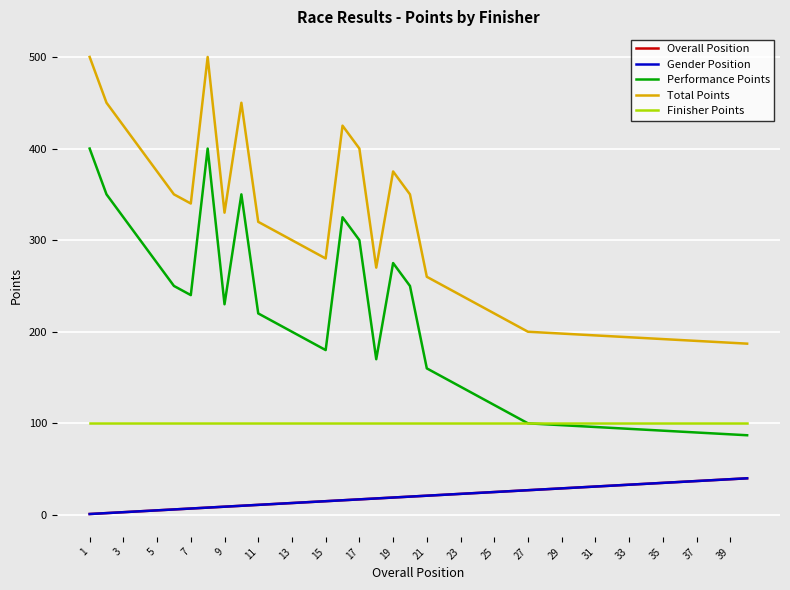

Is this an area chart (filled region under the line)?

No